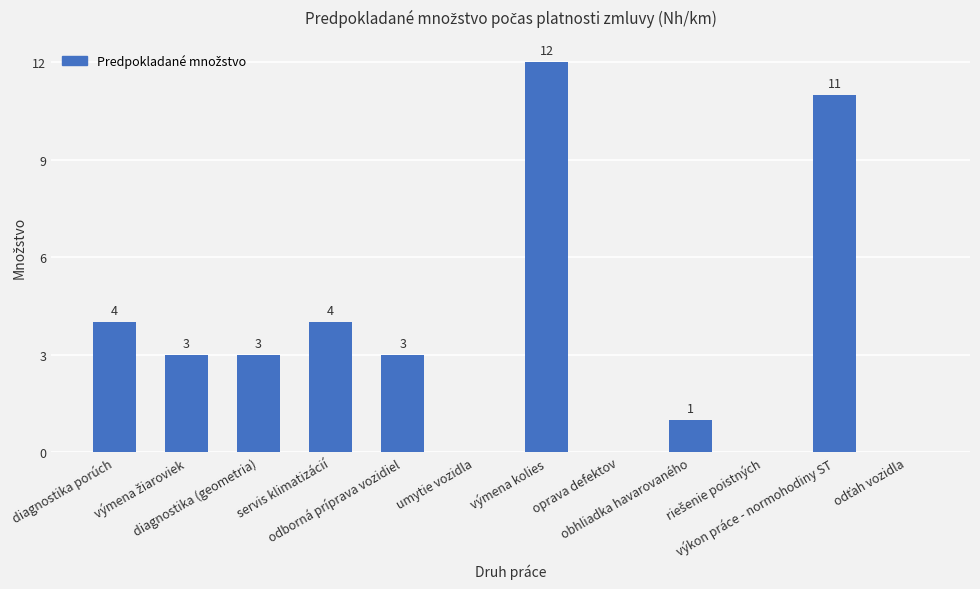

What is the greatest value displayed?

12